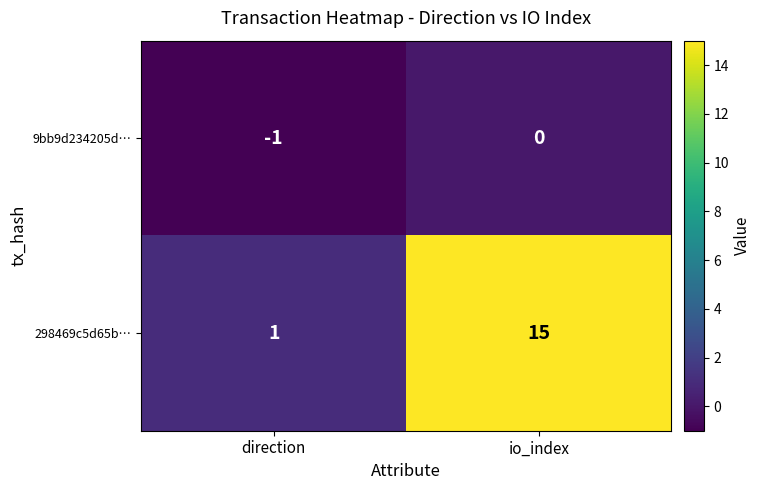

The 298469c5d65b… series shows 20 at io_index. True or false?

False